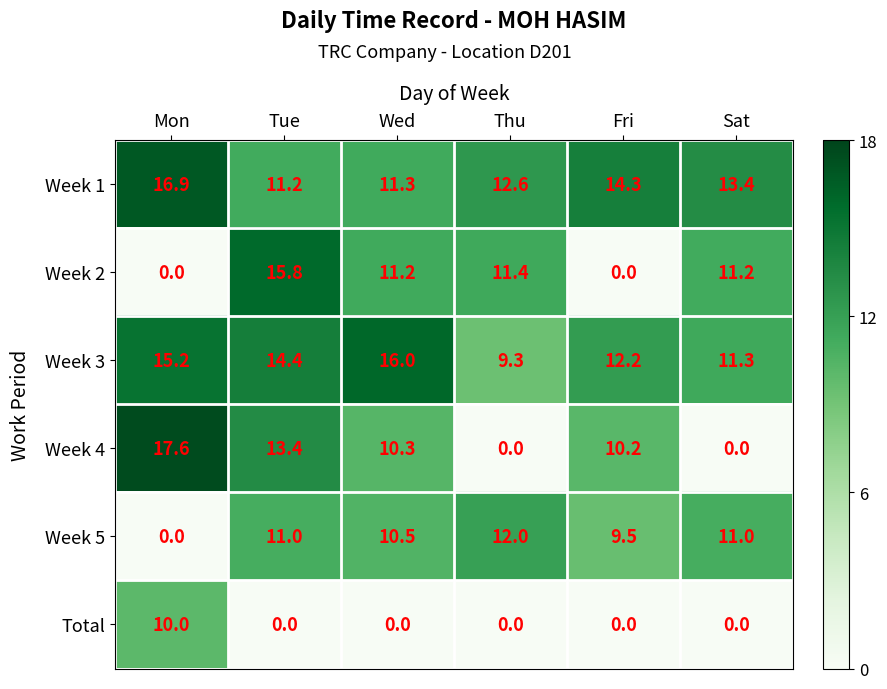

Rank the series by their maximum value, from highest to lowest.

Week 4, Week 1, Week 3, Week 2, Week 5, Total